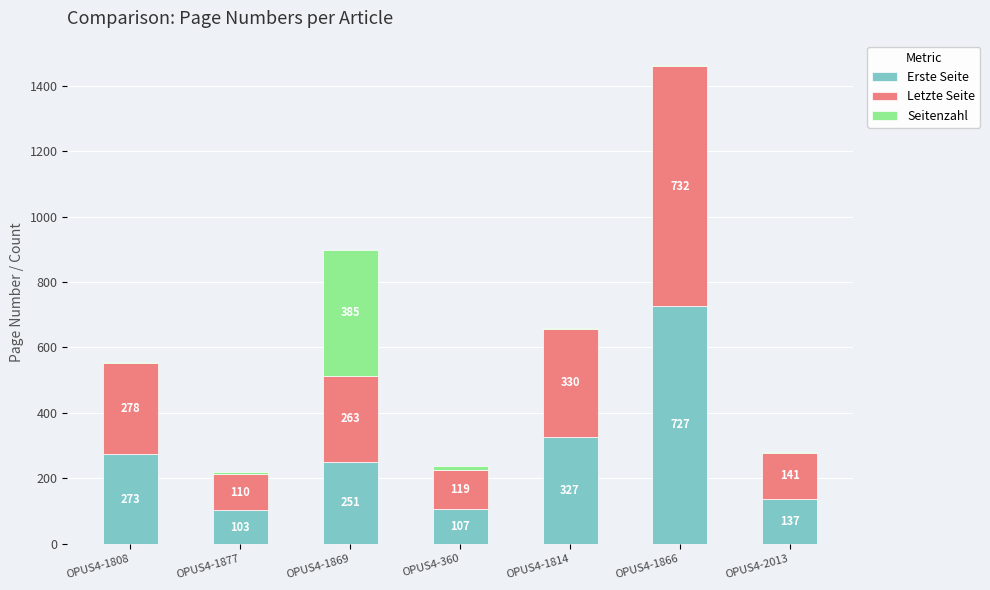

At which category is the sum across all series the highest?

OPUS4-1866